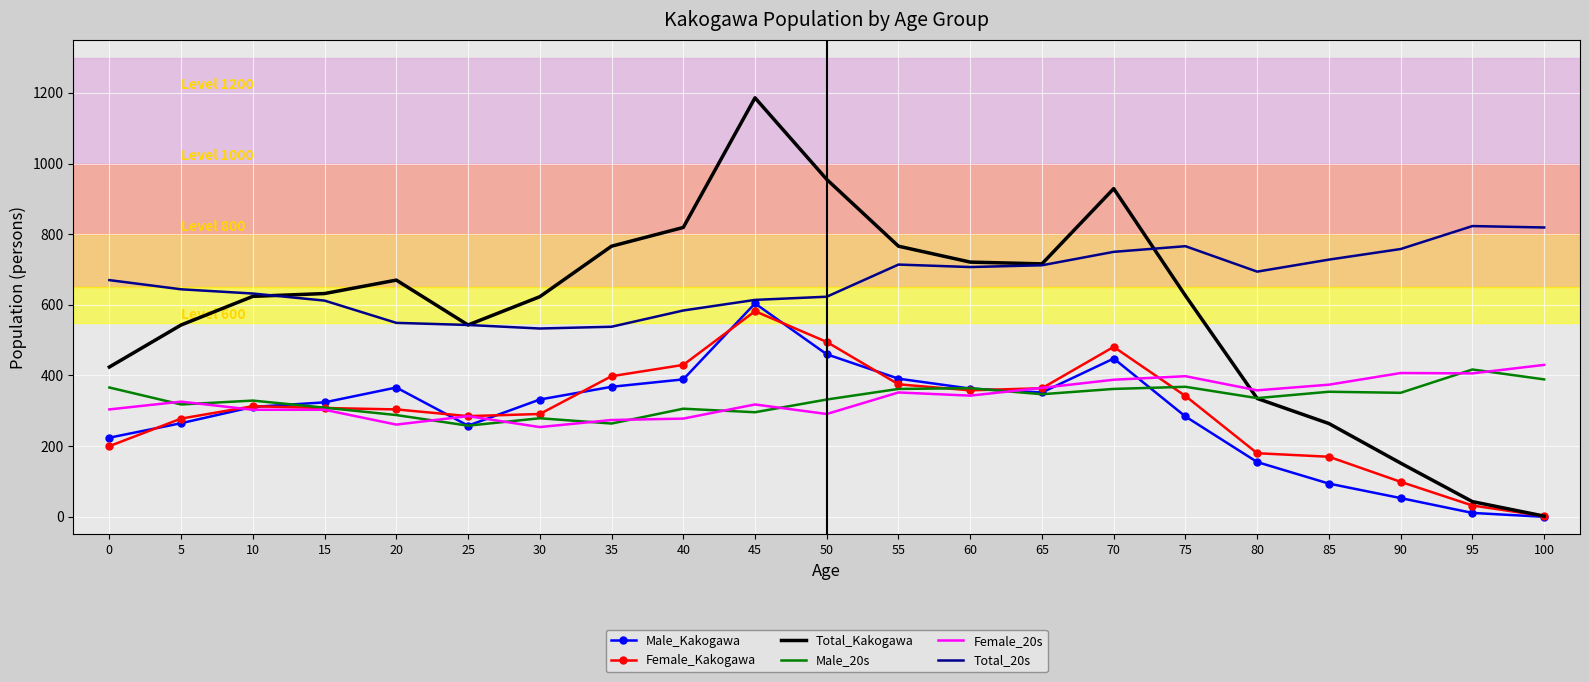

What is the sum of all Male_Kakogawa values?

6052